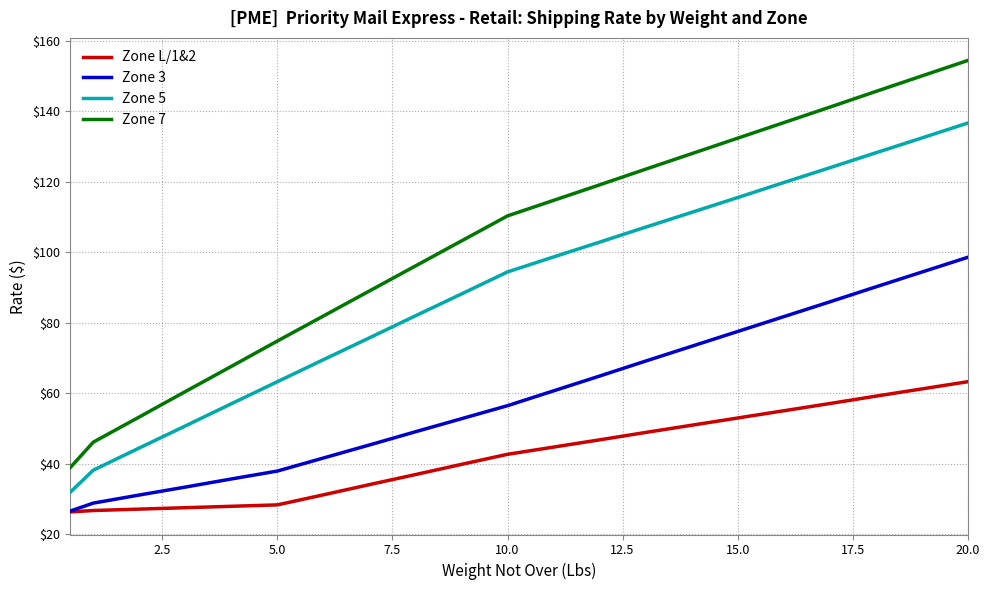

True or false: Zone 5 and Zone 7 intersect in this chart.

False